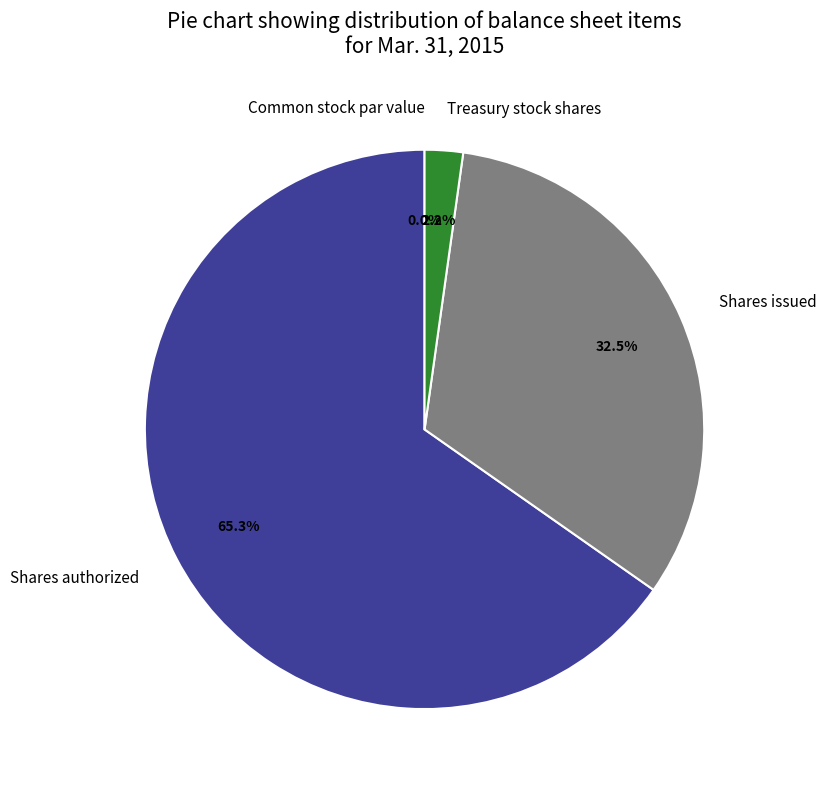

What is the smallest slice in the pie chart?

Common stock par value